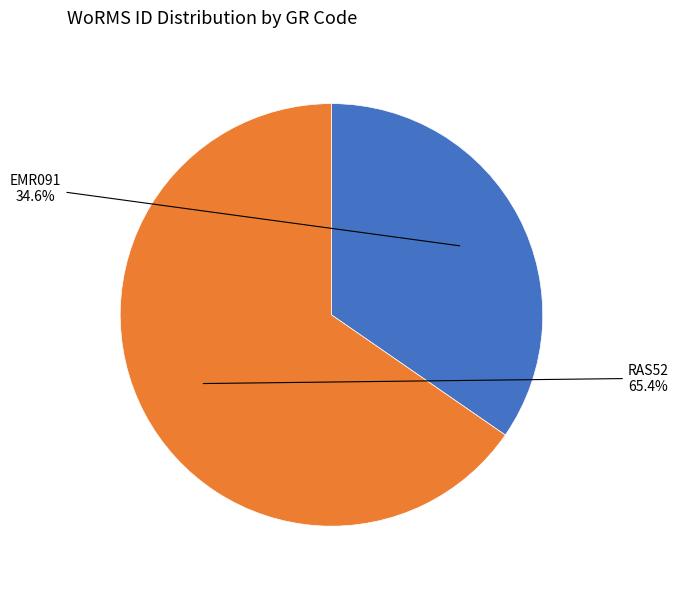

Is there a majority slice in this chart?

Yes